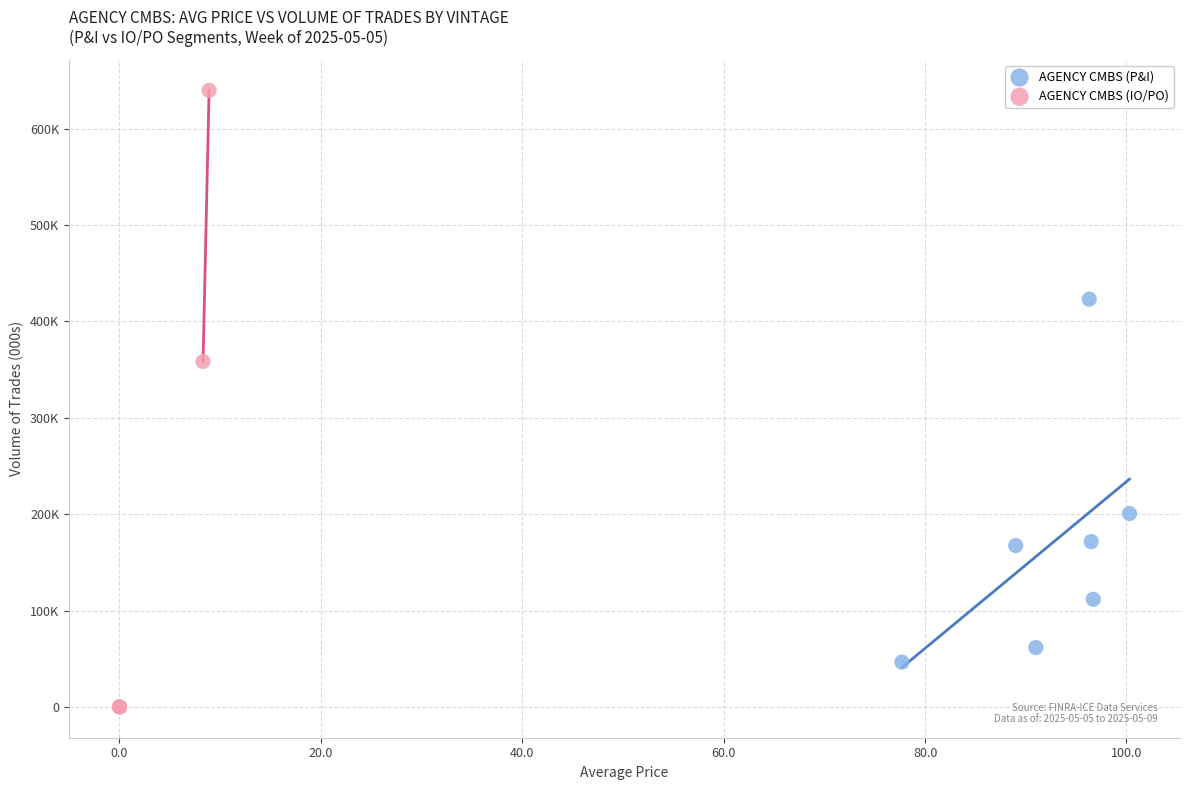

Which series has the widest spread of Y values?

AGENCY CMBS (IO/PO)